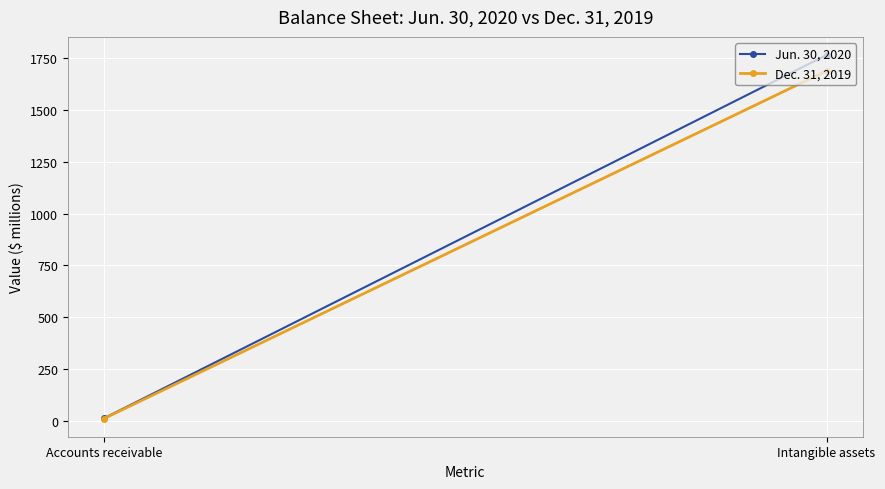

What is the approximate value of Jun. 30, 2020 at Intangible assets?

1763.7